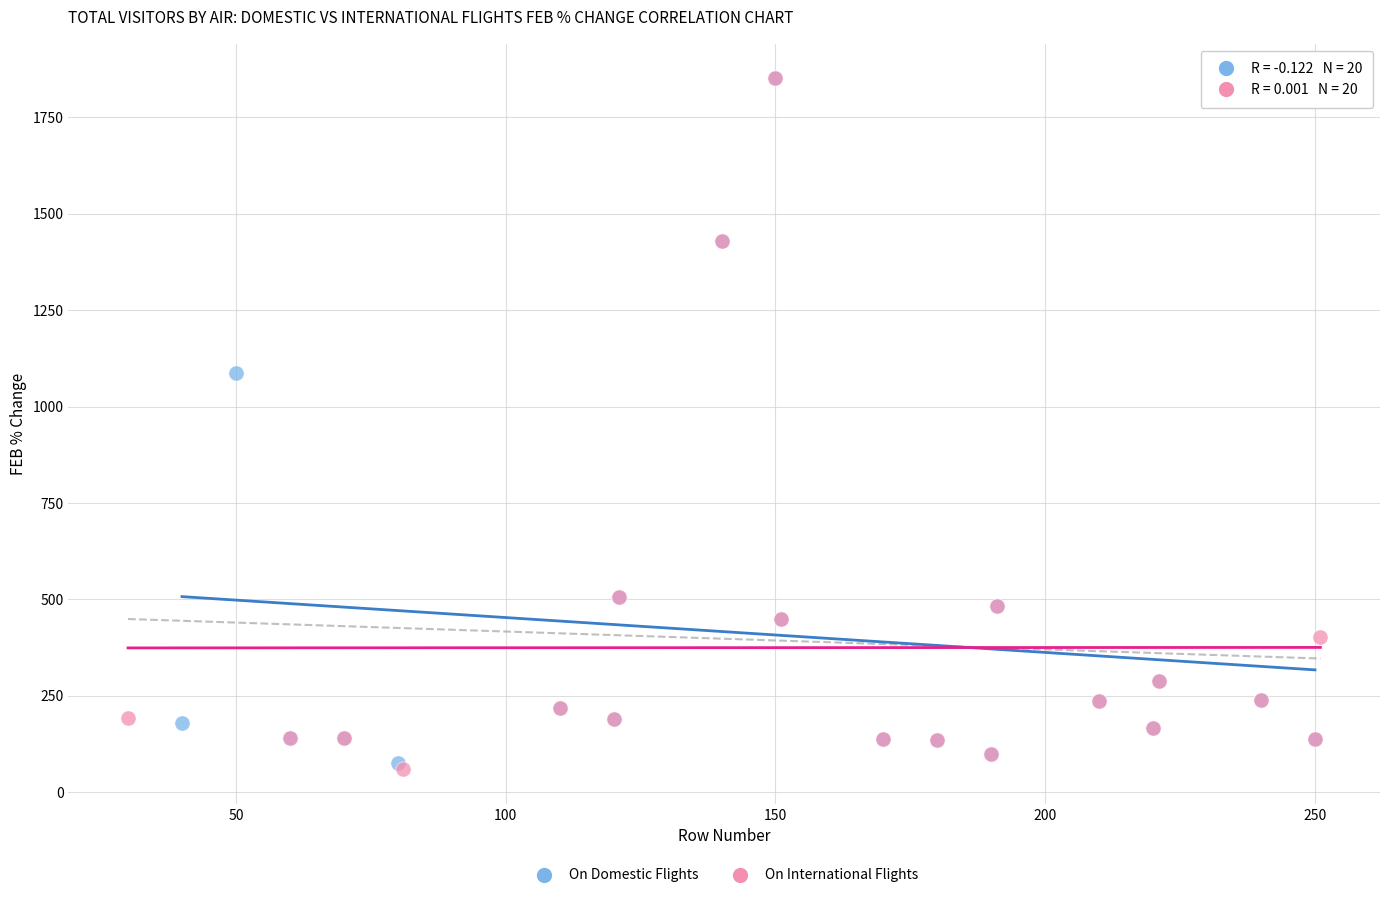

What are all the series names shown in the legend?

On Domestic Flights, On International Flights